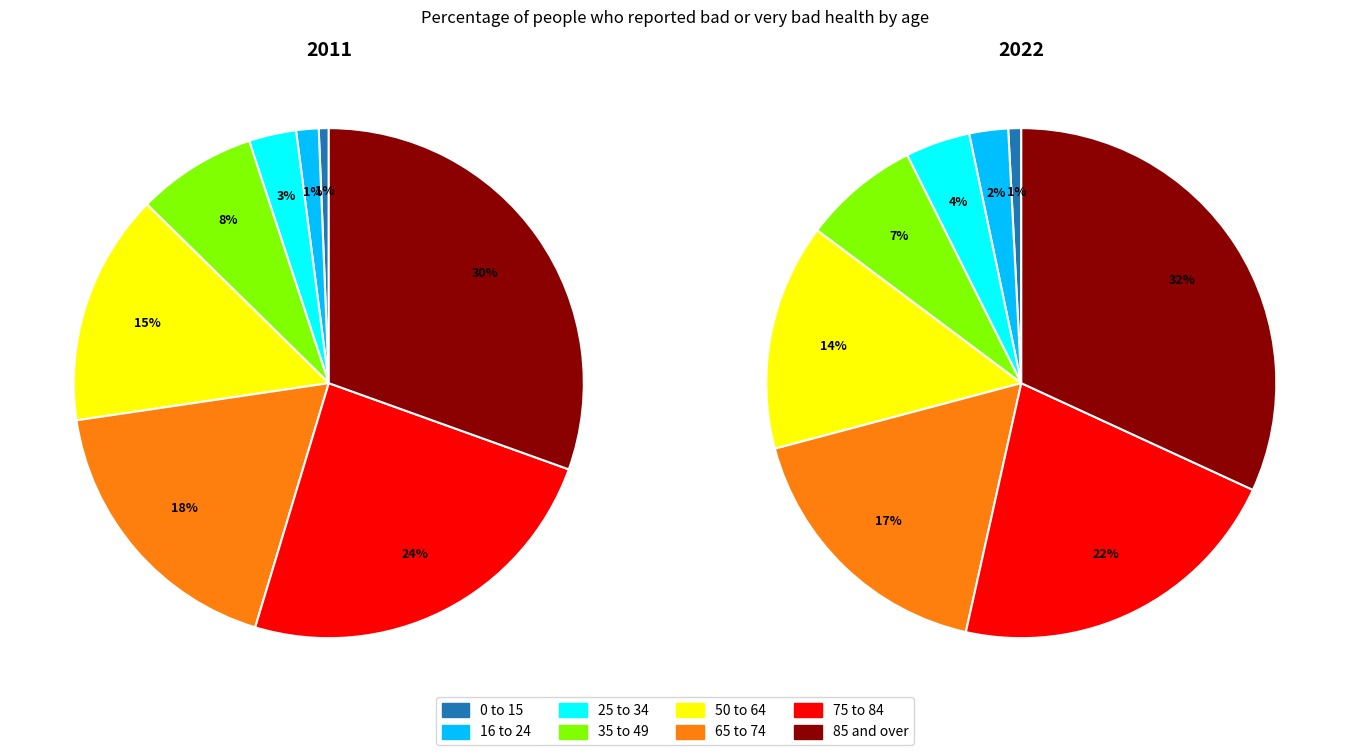

Combined, what portion of the pie is 85 and over and 0 to 15?

31.1%